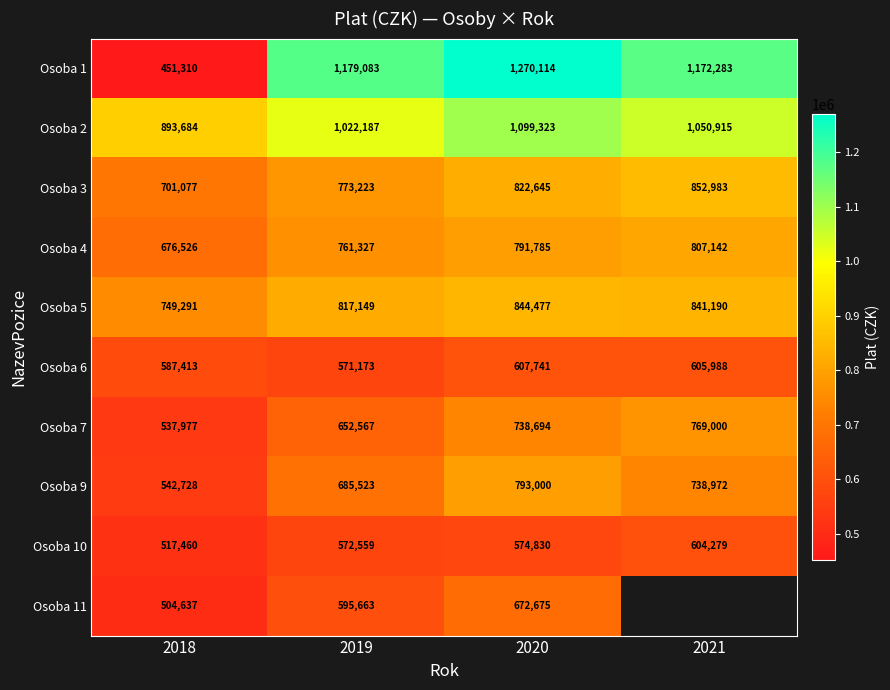

Which category has the highest value in the Osoba 5 series?

2020